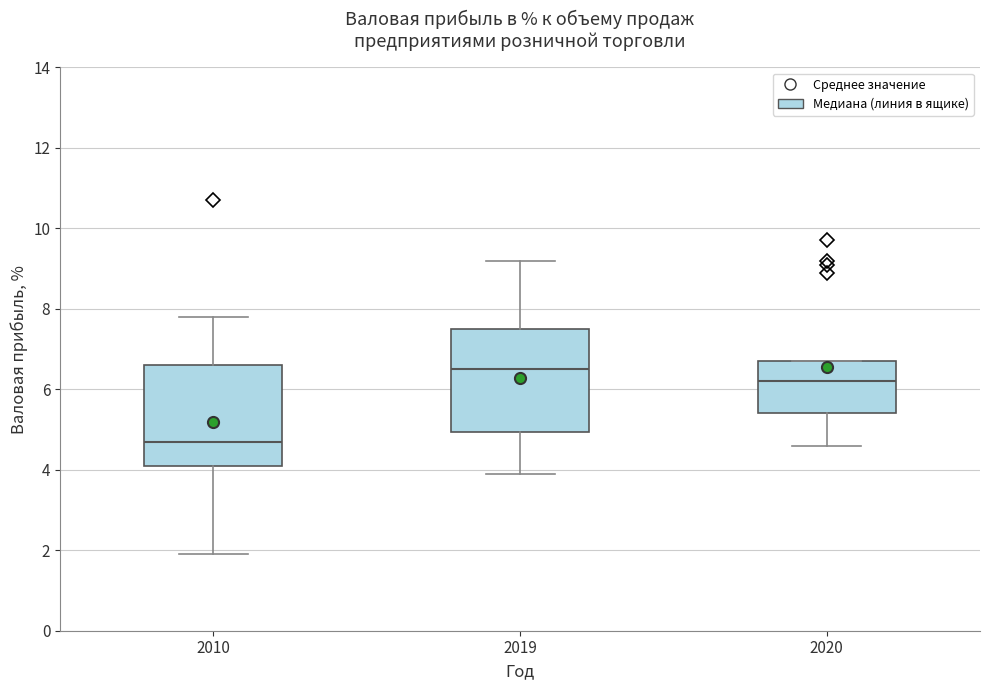

Where is the lower edge of the box at x = 2020 on the y-axis? The values are not printed on the chart, so give them approximately, as read against the axis.

5.4